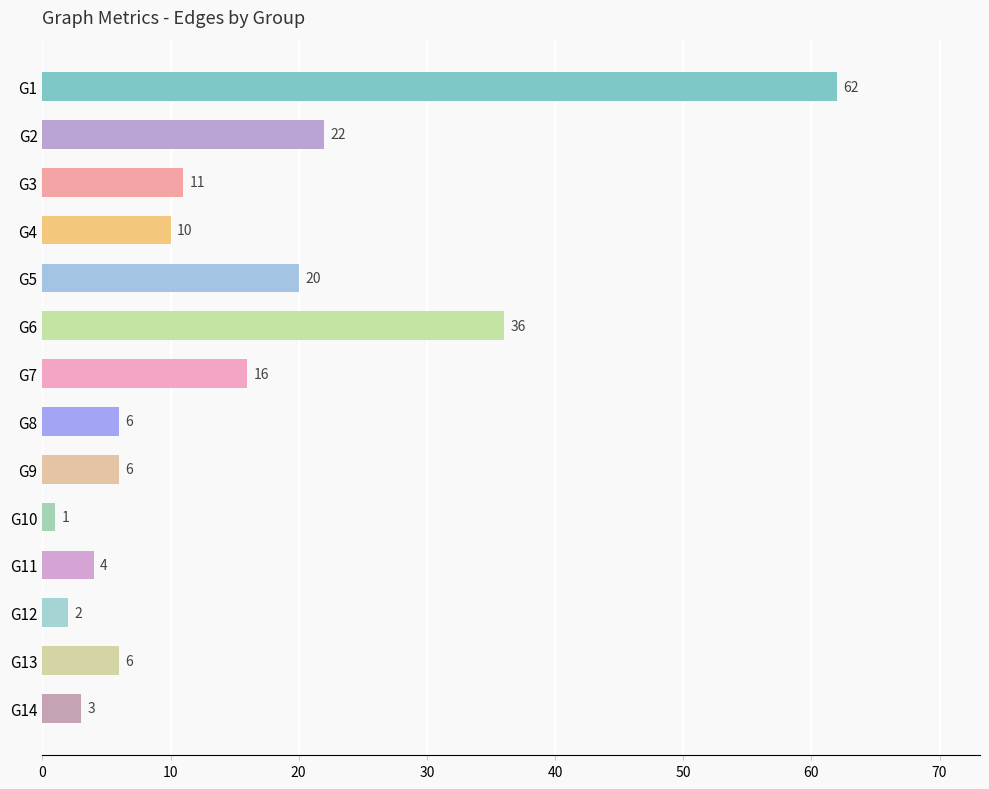

Which category has the lowest value across all series?

G10